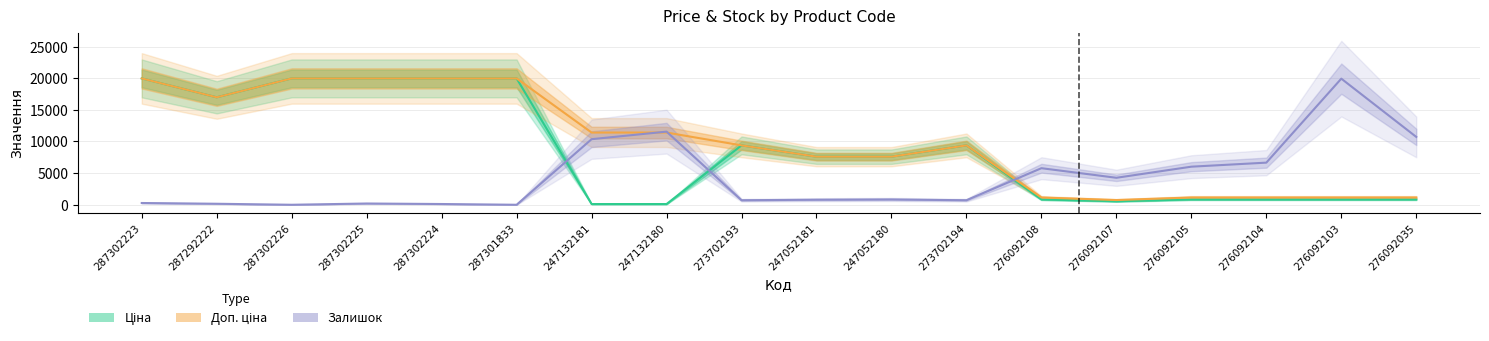

True or false: Ціна and Доп. ціна intersect in this chart.

False